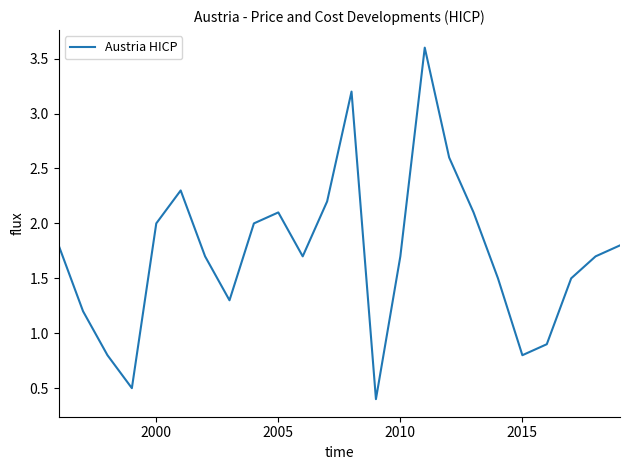

What is the greatest value displayed?

3.6